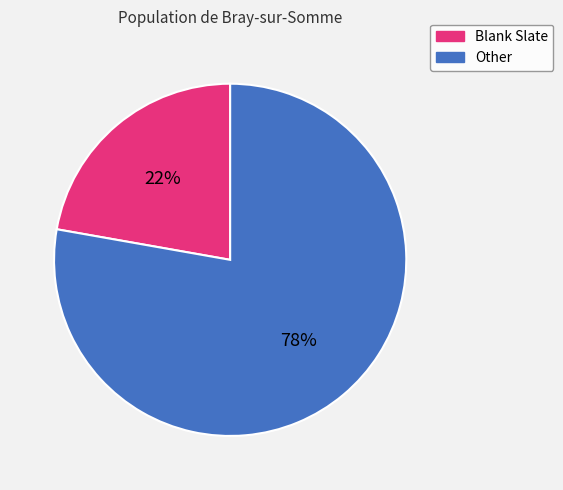

To the nearest percent, what is the difference between the largest and smallest slice percentages?

56%